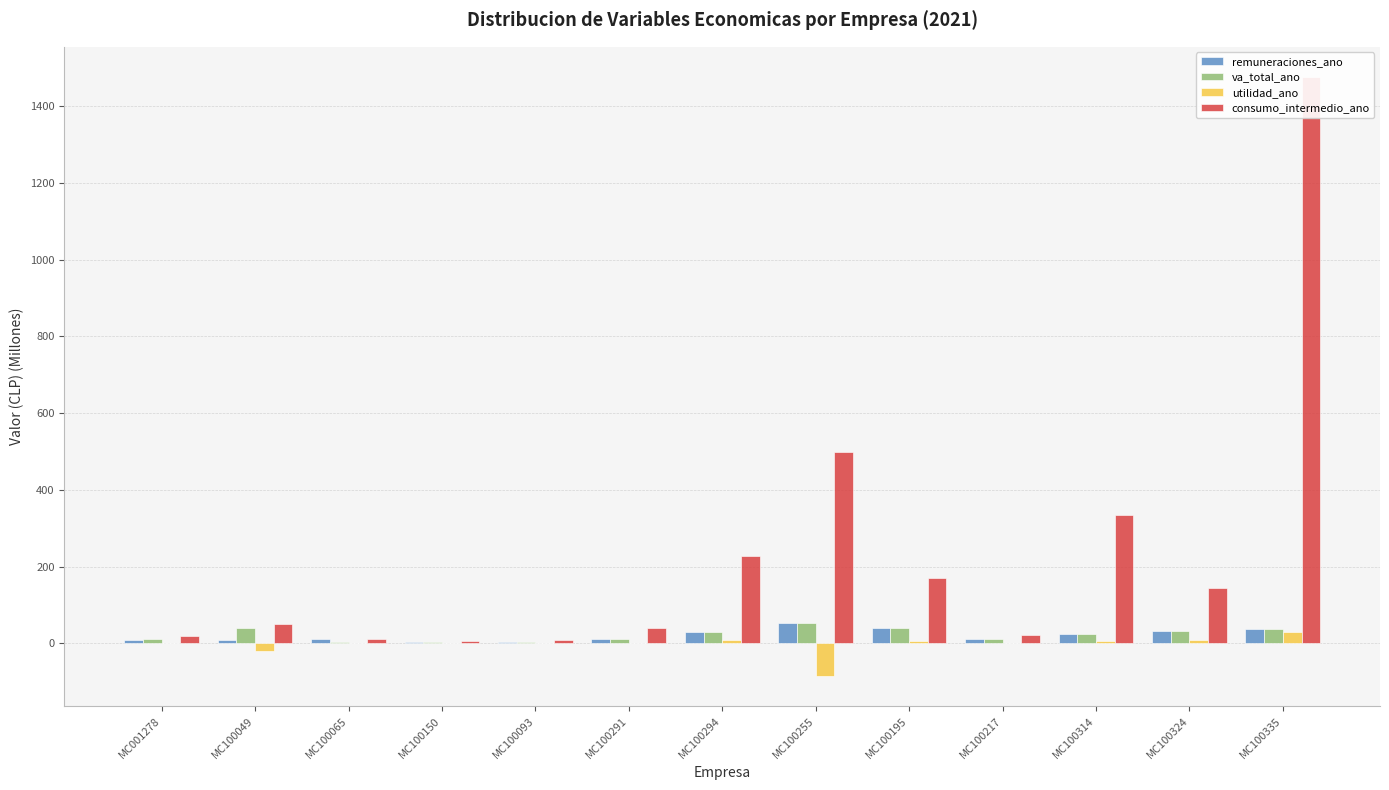

List the series in order of their peak value, highest first.

consumo_intermedio_ano, remuneraciones_ano, va_total_ano, utilidad_ano